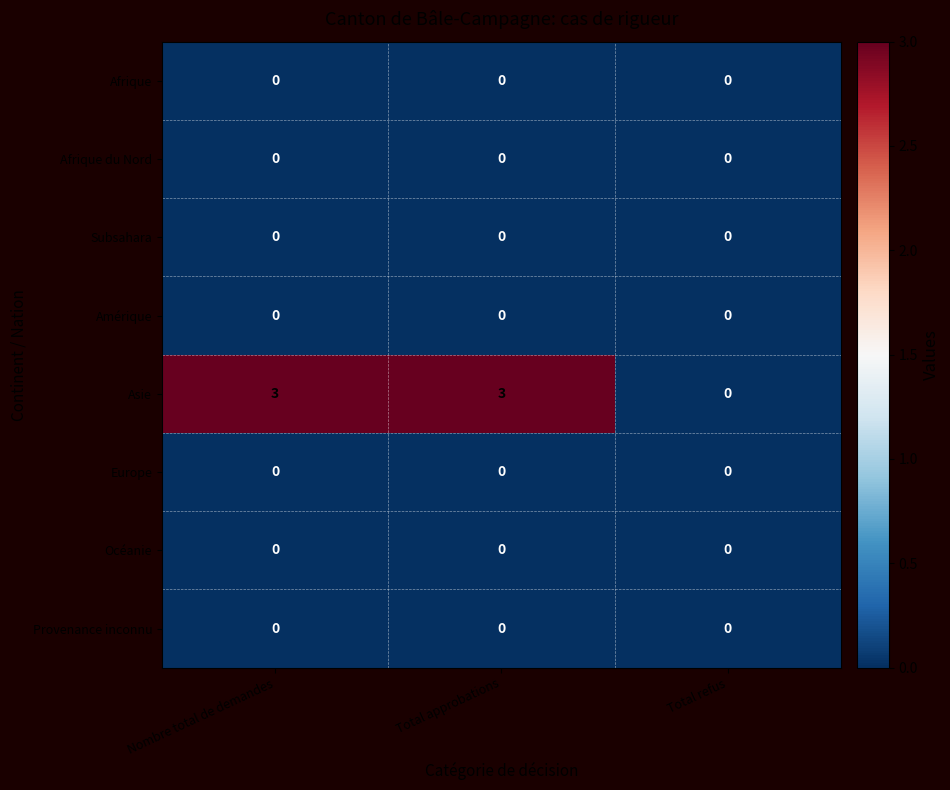

The Provenance inconnu series shows 0 at Nombre total de demandes. True or false?

True